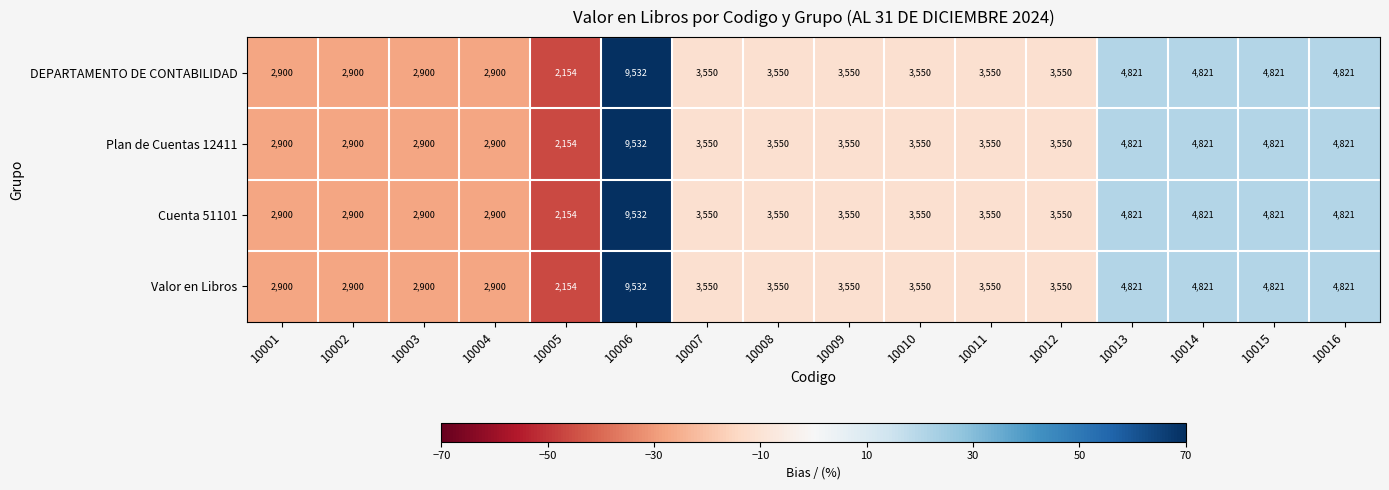

What is the maximum value shown in the chart?

9532